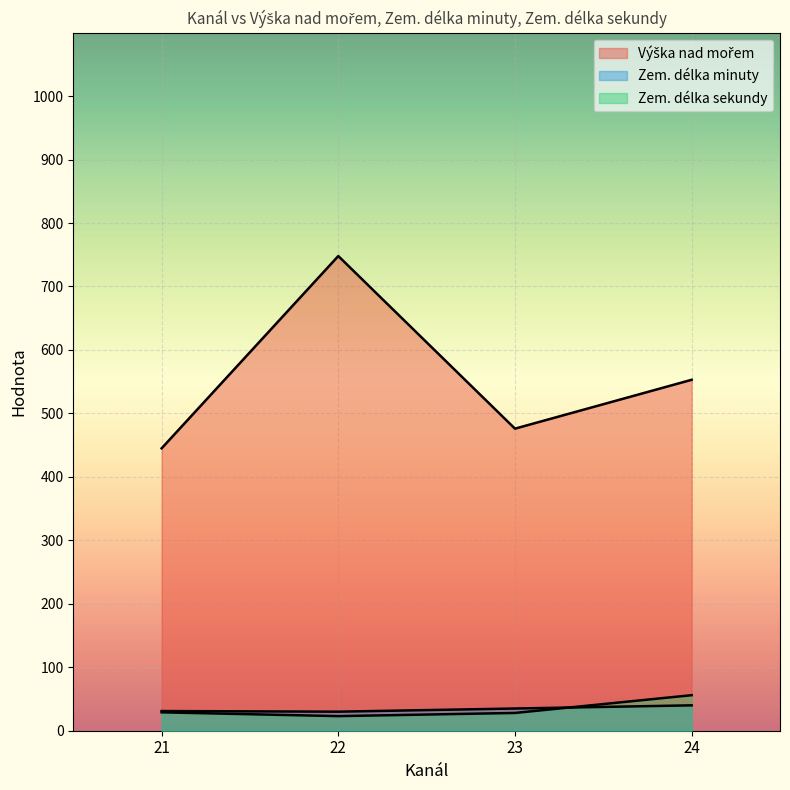

Count the number of categories in the chart.

4